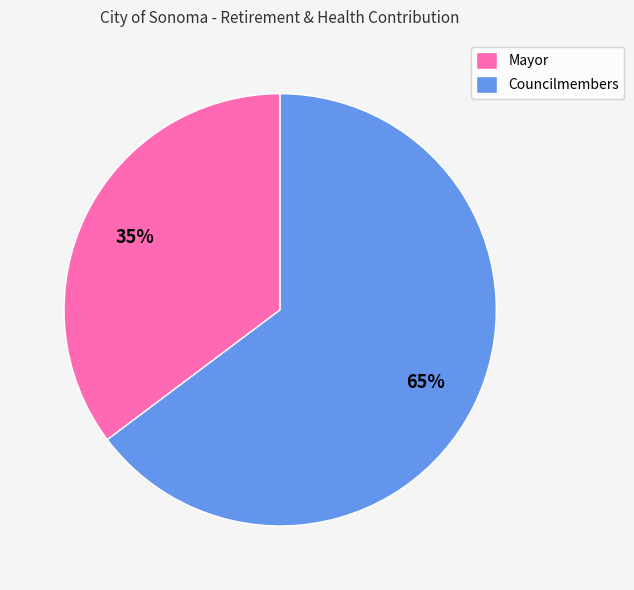

Combined, do Councilmembers and Mayor account for over 50%?

Yes